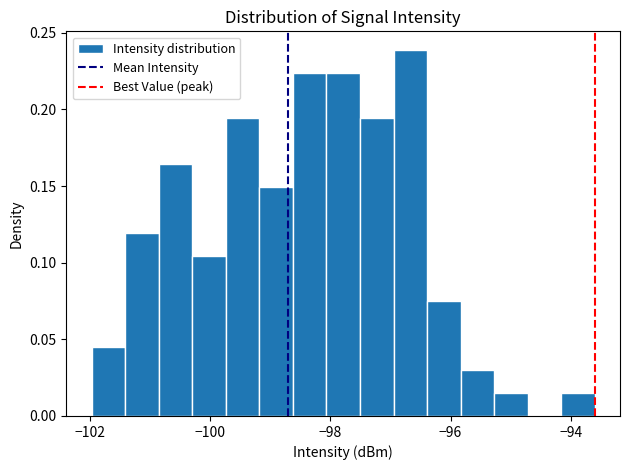

Read against the x-axis, roughly where is the centre of the tallest bar?

-96.6